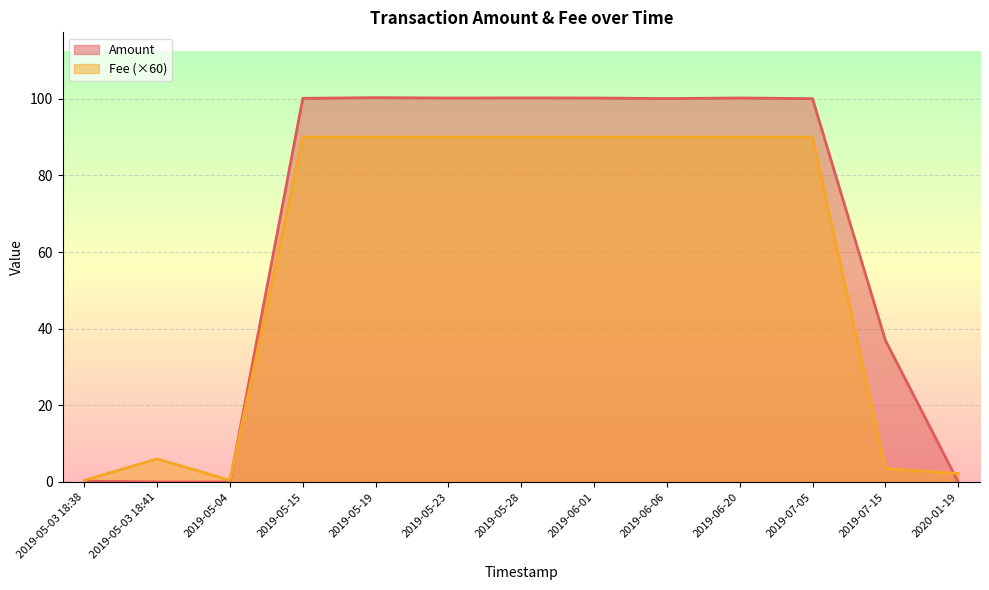

What position from the right is 2019-06-06?

5